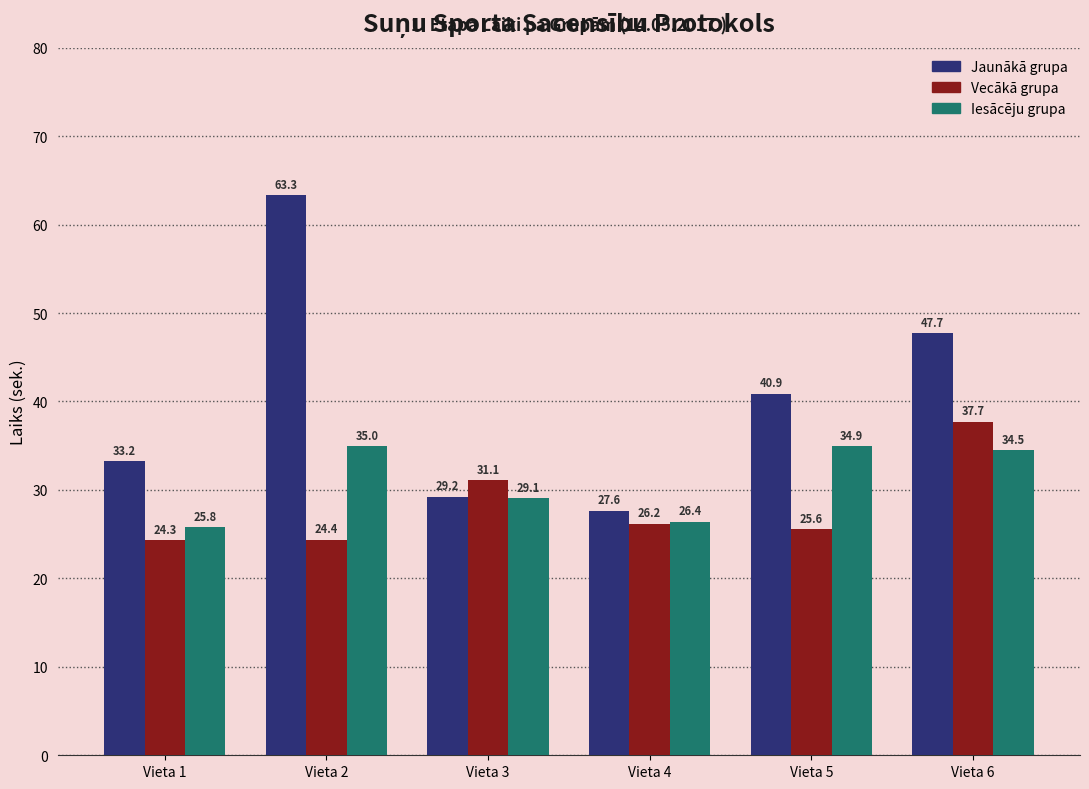

What is the spread (max minus min) of values at Vieta 3?

2.0